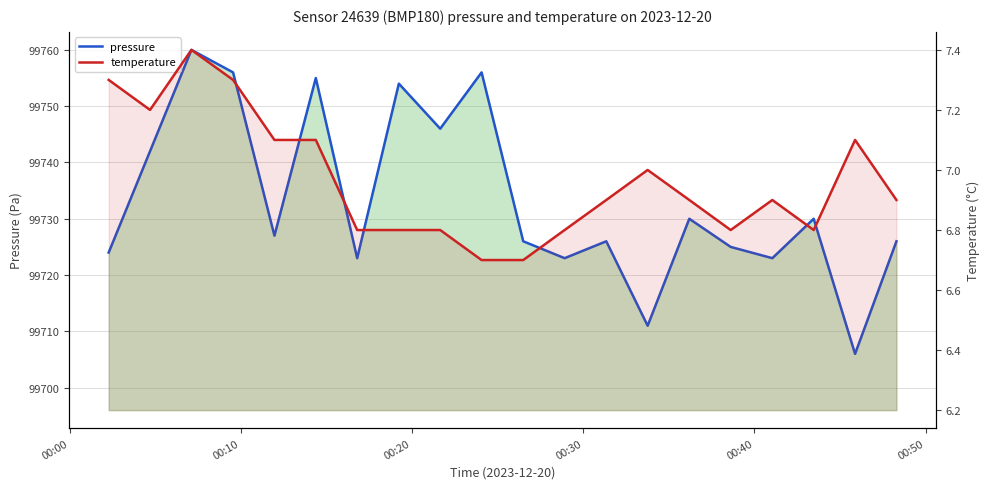

What is the maximum value for temperature?

7.4